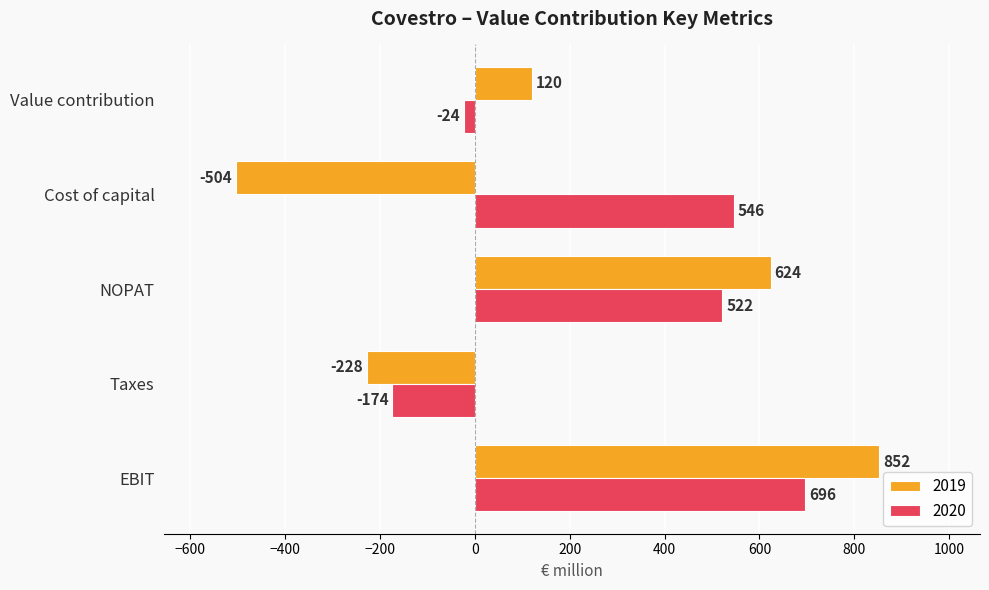

How many 2019 values are between -228 and 624?

3